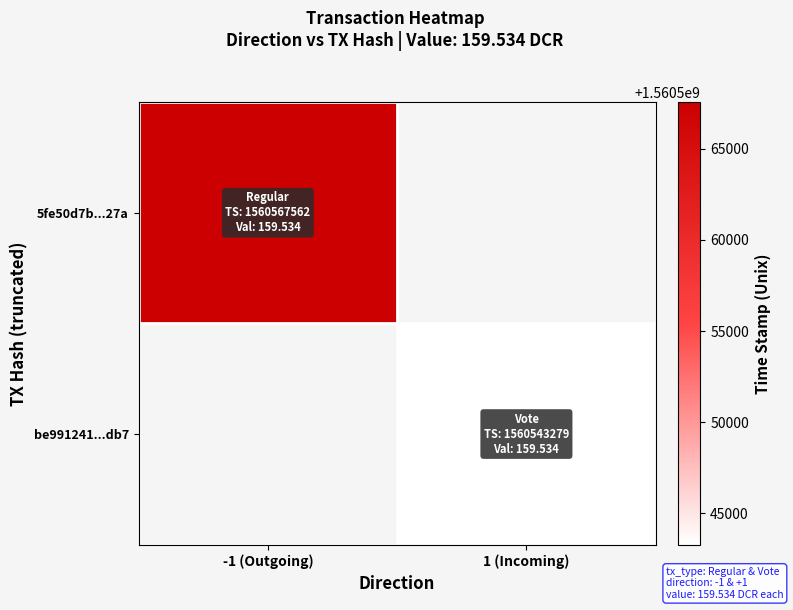

Rank the series by their average value, from highest to lowest.

5fe50d7b...27a, be991241...db7